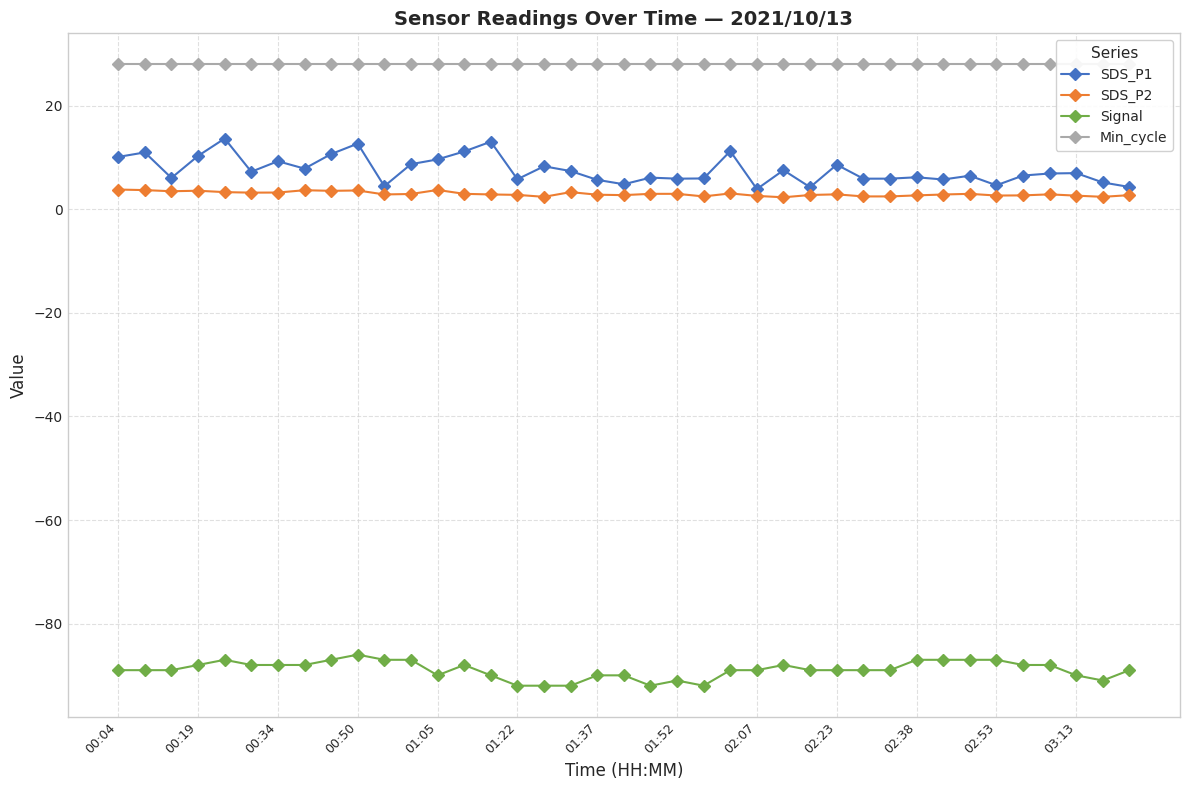

How many lines are shown in the chart?

4